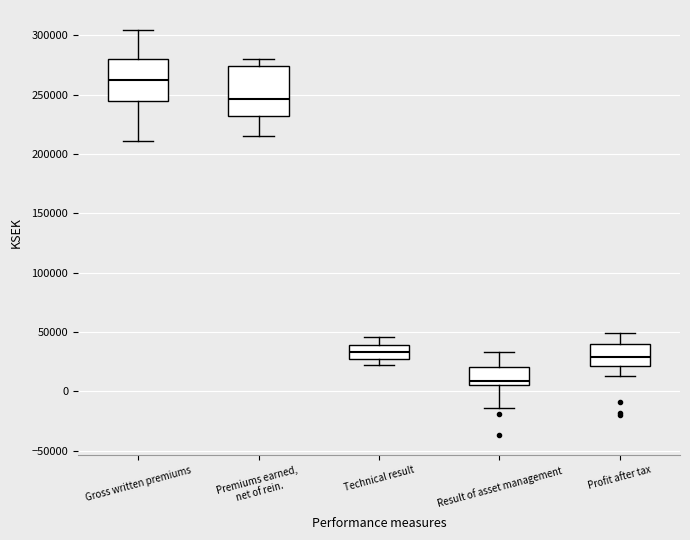

Which box is the tallest, from its lower edge to its upper edge?

Premiums earned, net of rein.